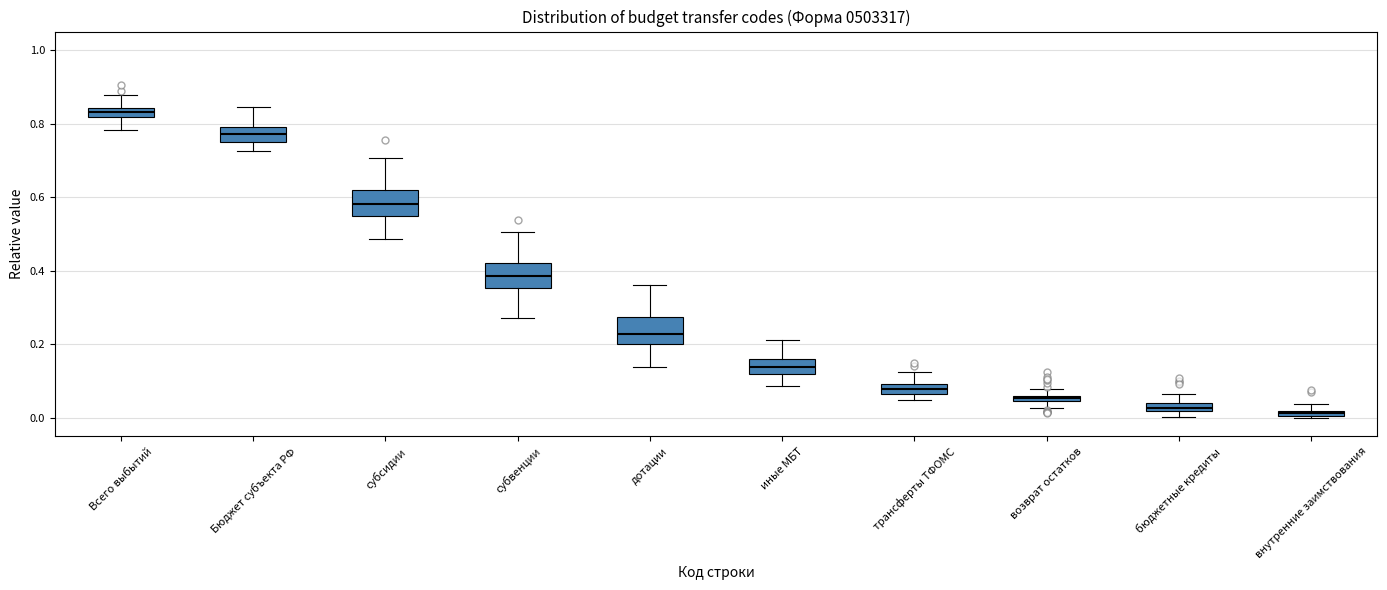

Where does the upper whisker of the box for субвенции end on the y-axis? The values are not printed on the chart, so give them approximately, as read against the axis.

0.50